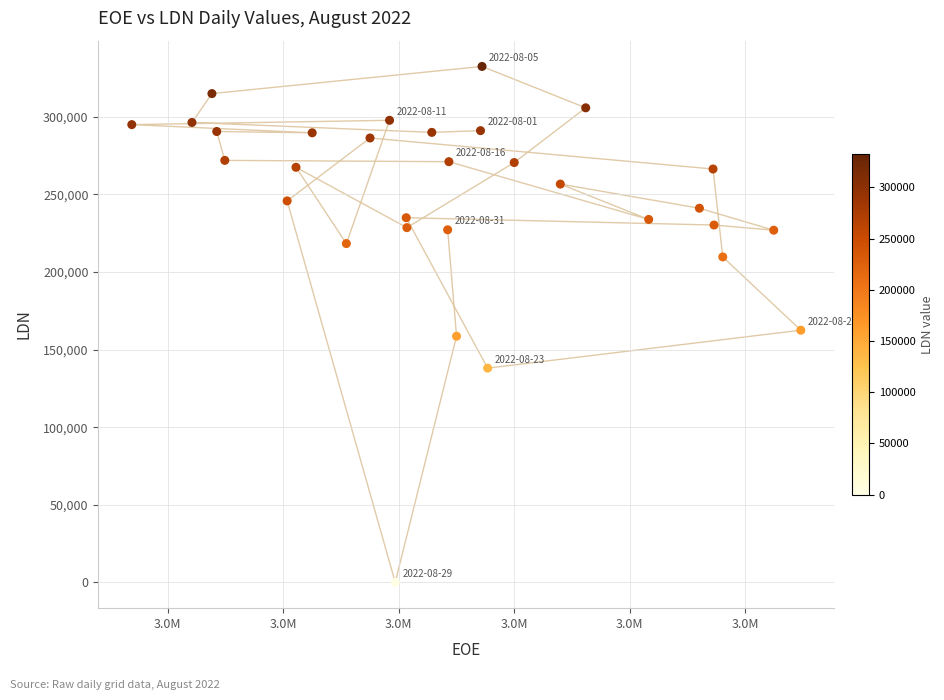

What Y value in the scatter plot is closest to 166251?

162501